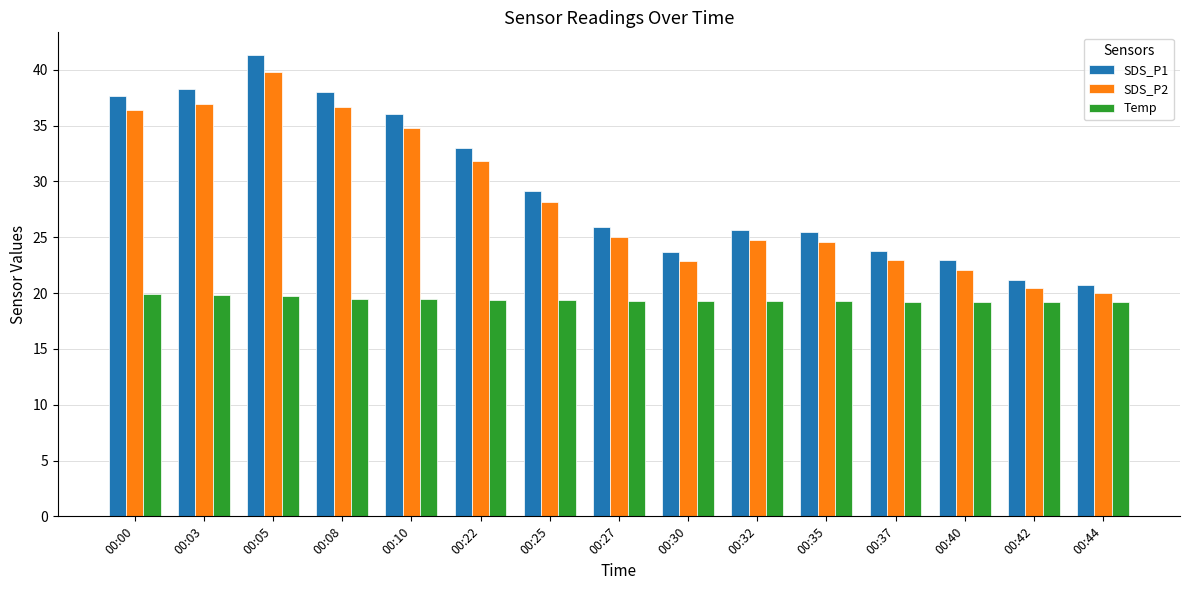

How many bars are there in each group?

3